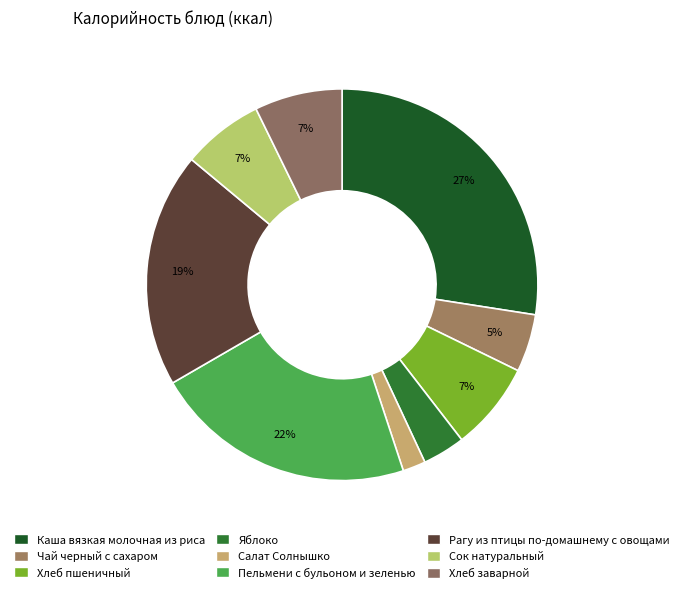

Approximately how many times larger is the value at Сок натуральный compared to Хлеб заварной?

0.9